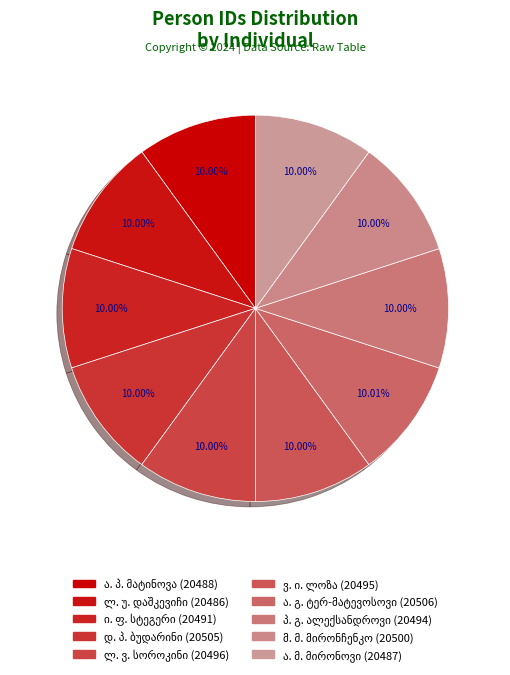

Count the number of slices in the pie.

10